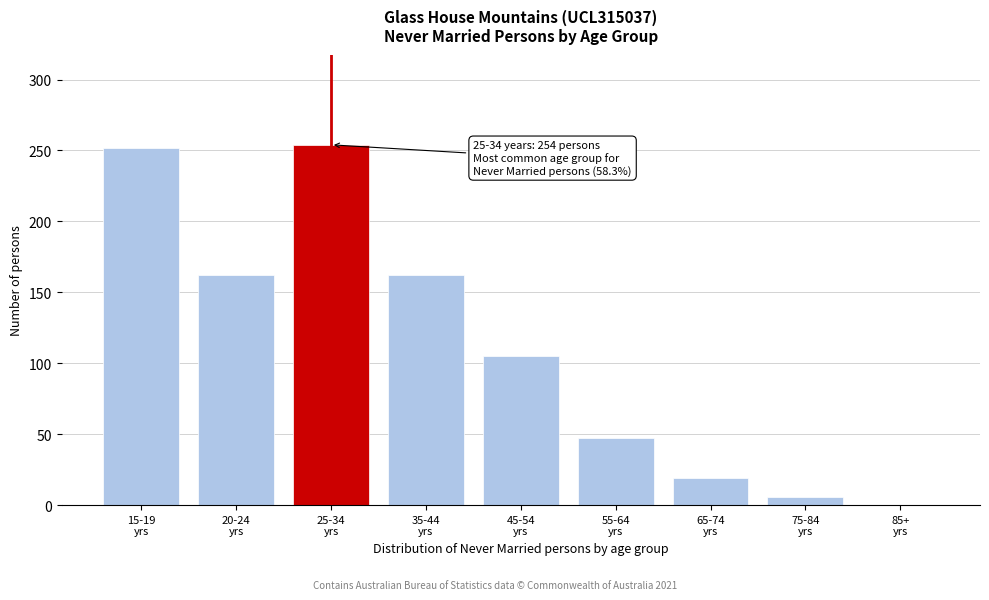

What is the greatest value displayed?

254